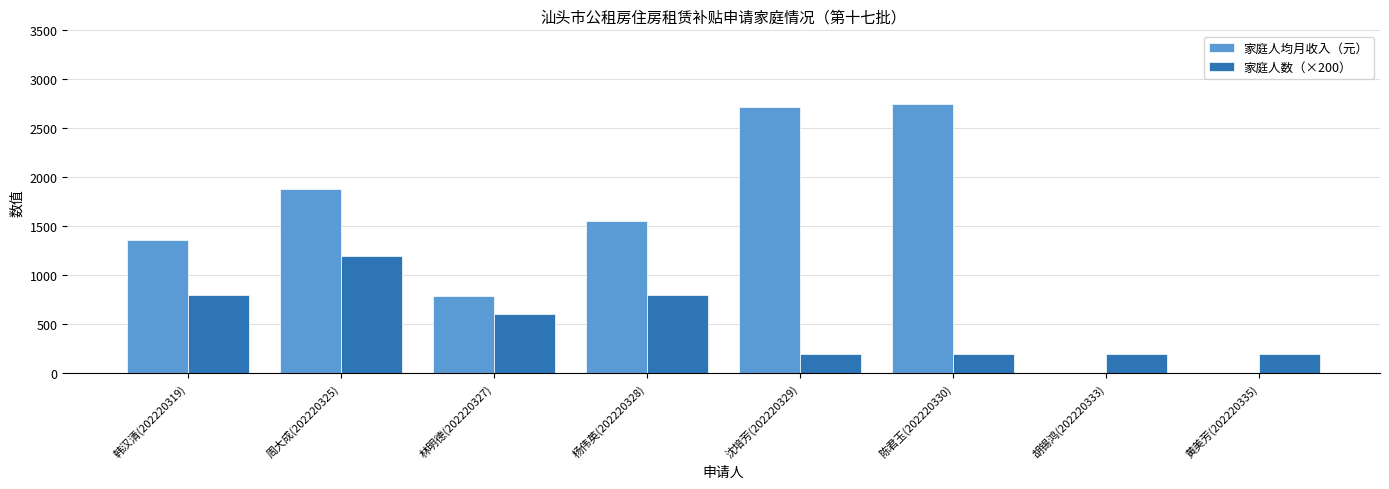

Which series has the largest total across all categories?

家庭人均月收入（元）